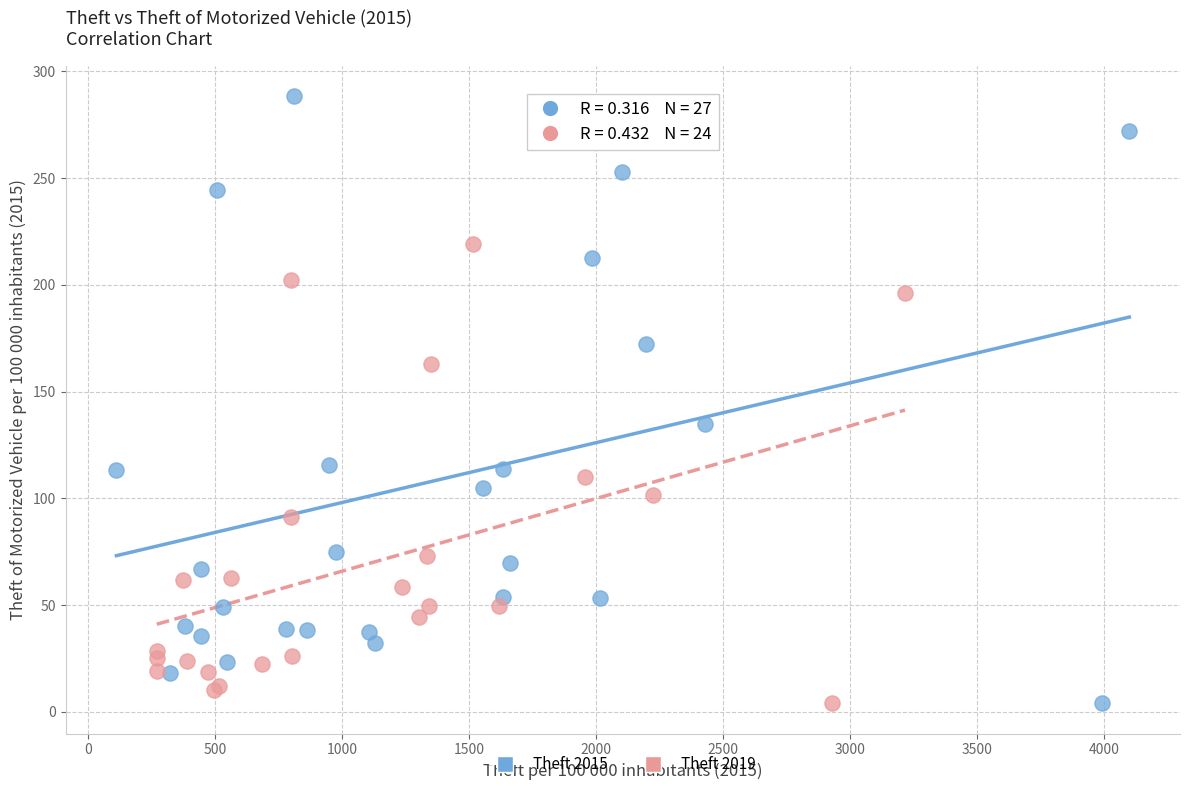

Which series reaches the maximum Y coordinate?

Theft 2015